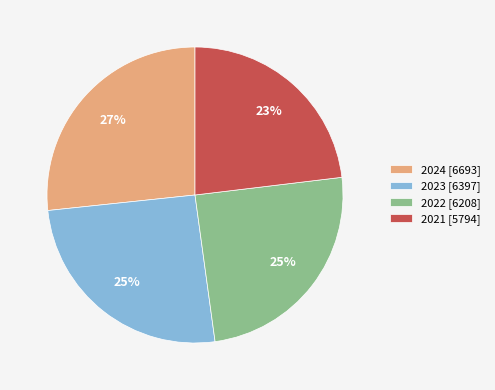

Which category has the smallest portion of the pie?

2021 [5794]